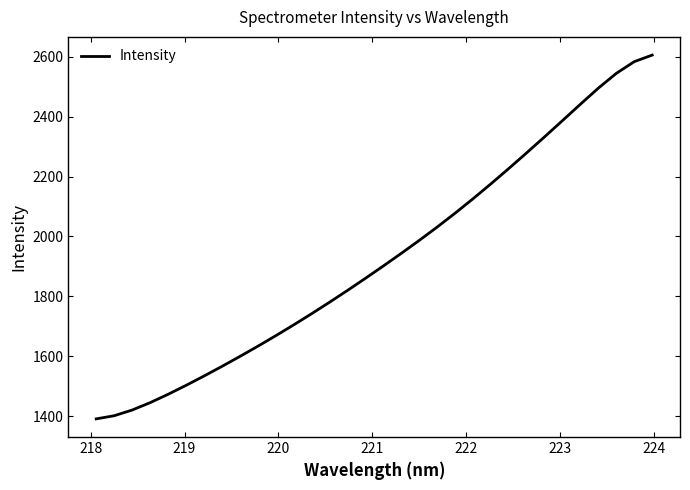

What is the maximum value shown in the chart?

2605.3